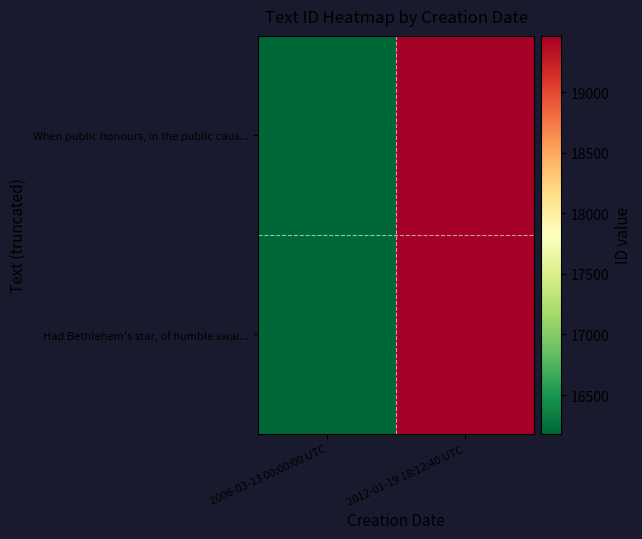

Rank the series at 2006-03-13 00:00:00 UTC from lowest to highest value.

When public honours, in the public caus..., Had Bethlehem's star, of humble swai...